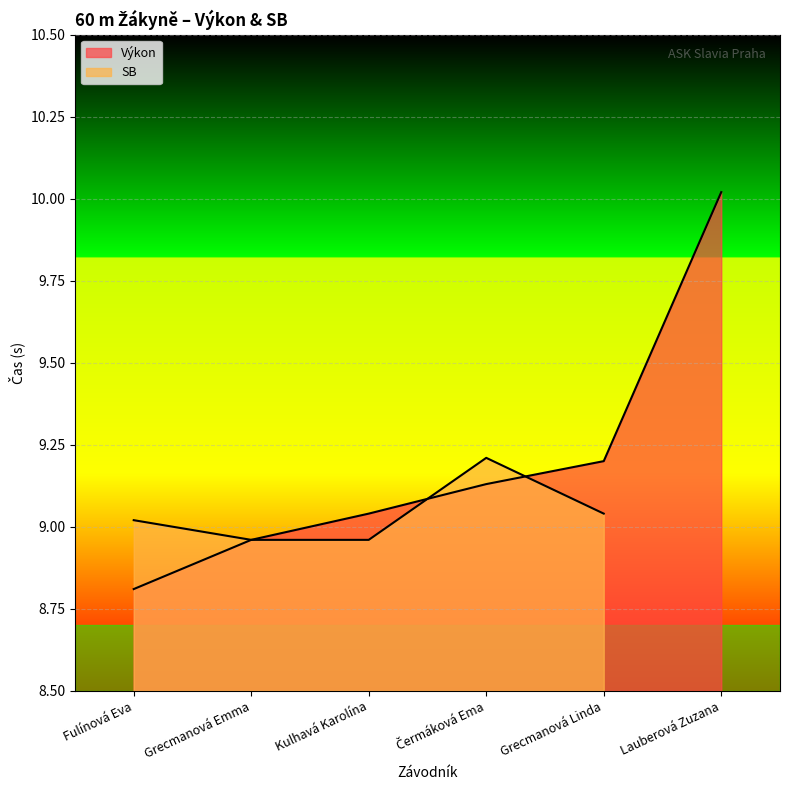

The value at Grecmanová Emma is 9.0. True or false?

True